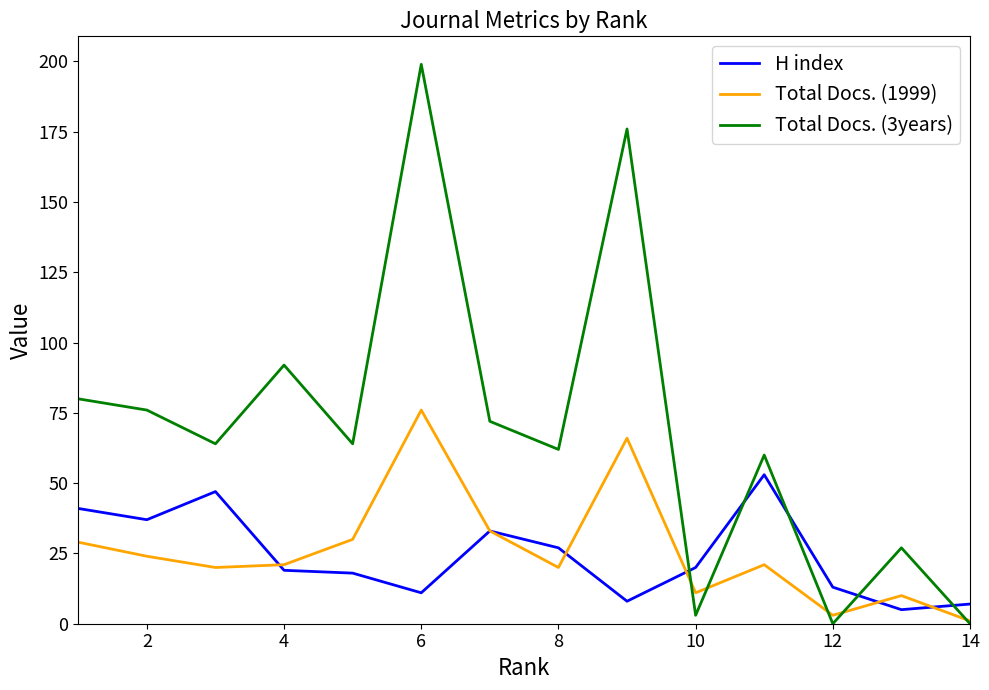

Reading left to right, extract all data points from this chart.

H index: 41	37	47	19	18	11	33	27	8	20	53	13	5	7
Total Docs. (1999): 29	24	20	21	30	76	33	20	66	11	21	3	10	1
Total Docs. (3years): 80	76	64	92	64	199	72	62	176	3	60	0	27	0